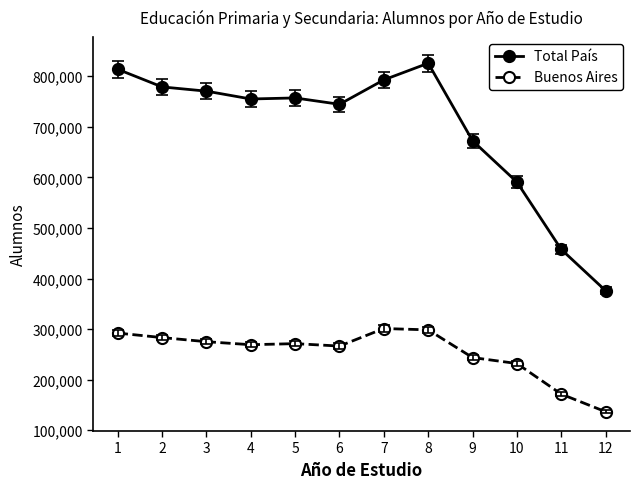

Which series has the largest total across all categories?

Total País